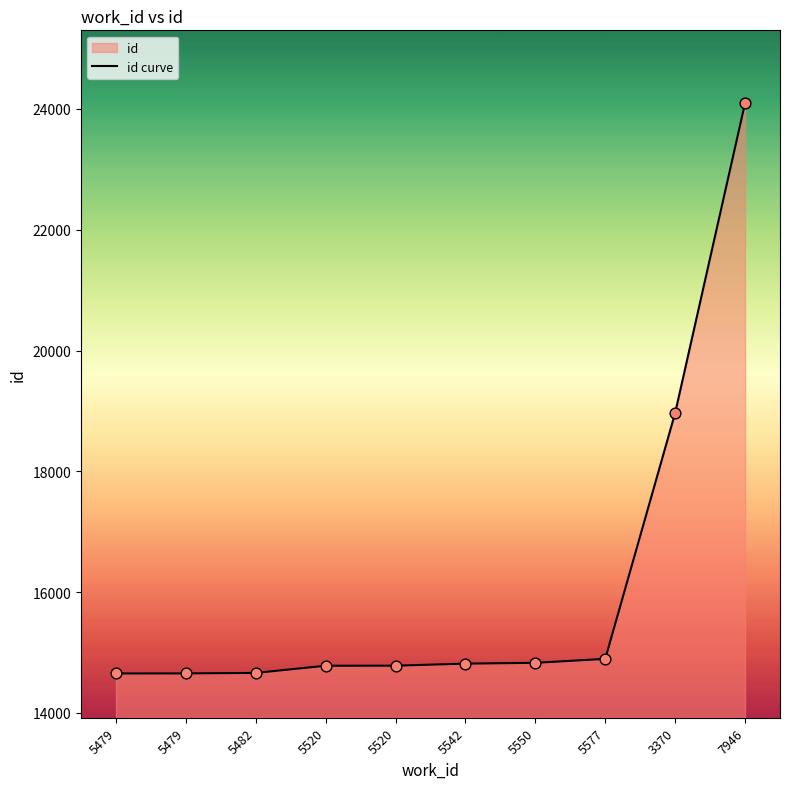

What is the change in value from 5479 to 5520?

+127